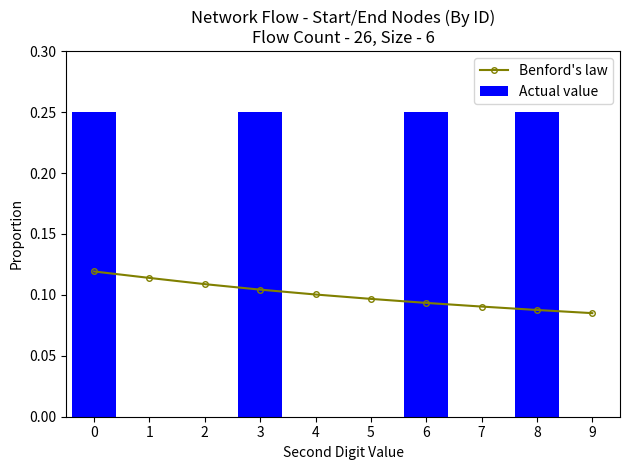

Are the bars horizontal?

No